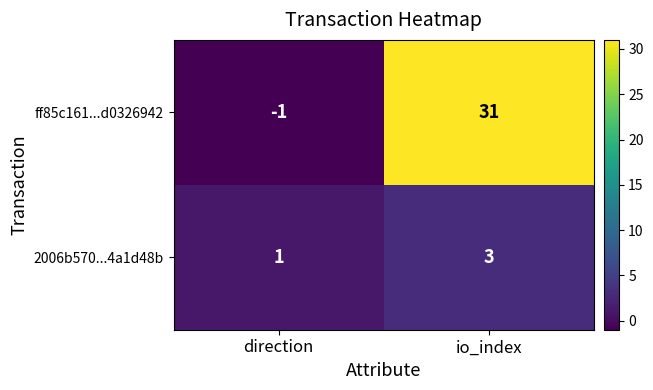

Is it true that 2006b570...4a1d48b equals 2 at direction?

False